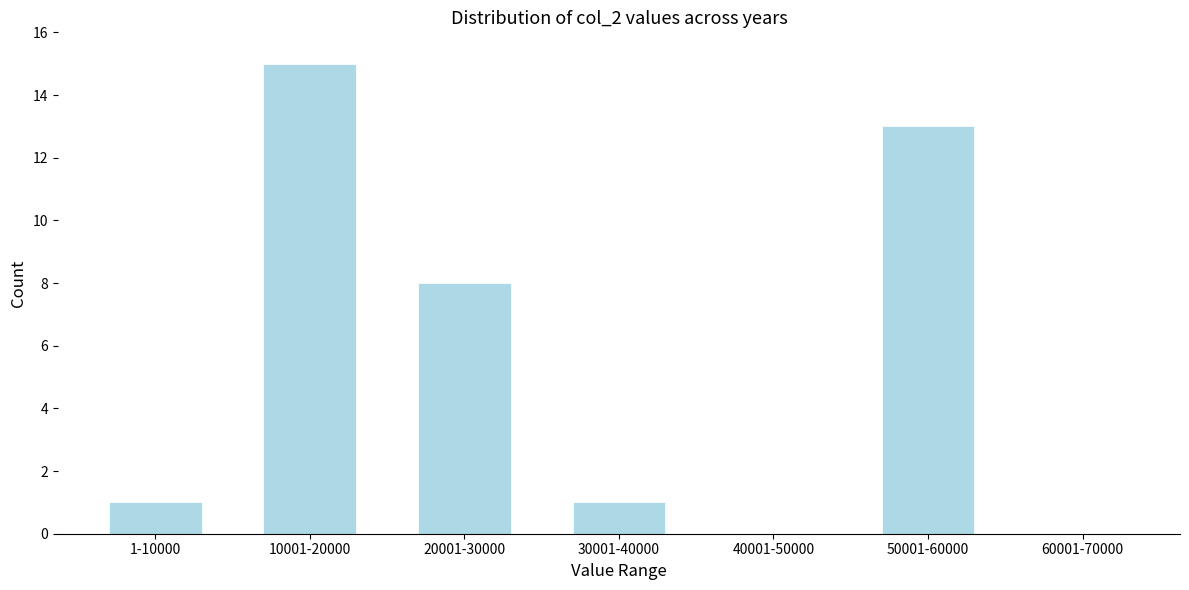

Reading left to right, extract all data points from this chart.

1-10000=1	10001-20000=15	20001-30000=8	30001-40000=1	40001-50000=0	50001-60000=13	60001-70000=0